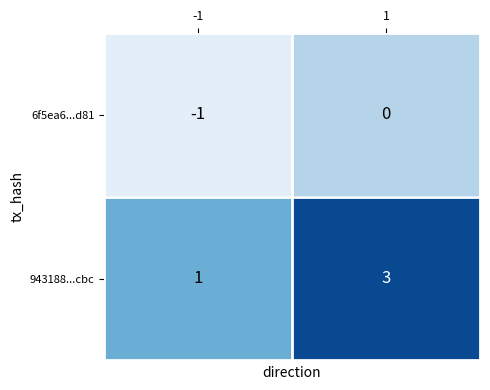

What is the greatest value displayed?

3